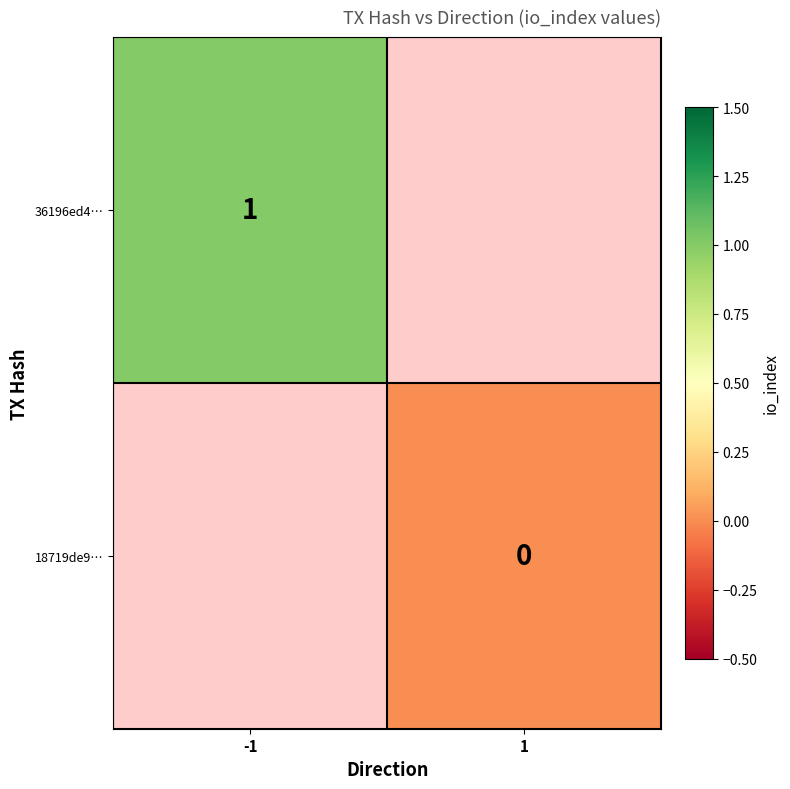

Between -1 and 1, which is larger?

1